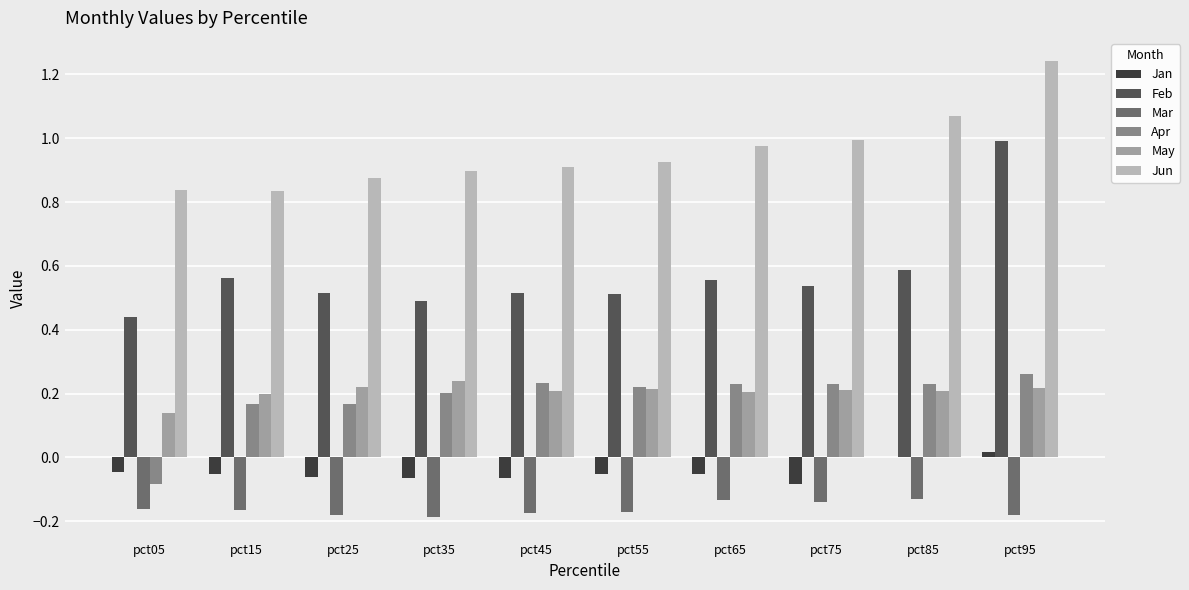

True or false: May has a value of 0.2 at pct55.

True